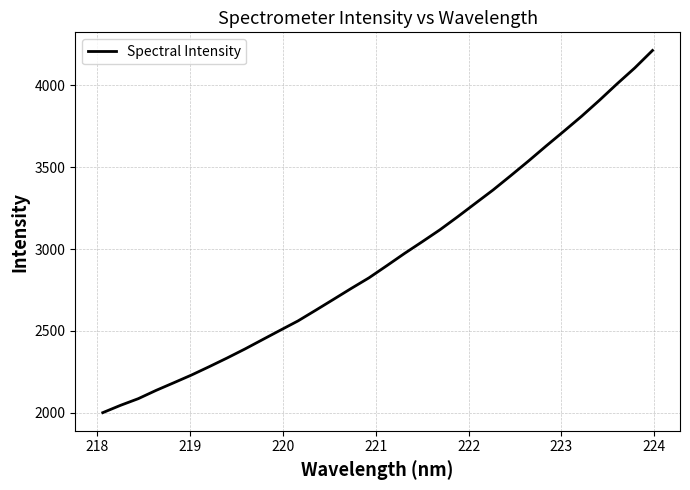

Count the number of values greater than 2897.

16